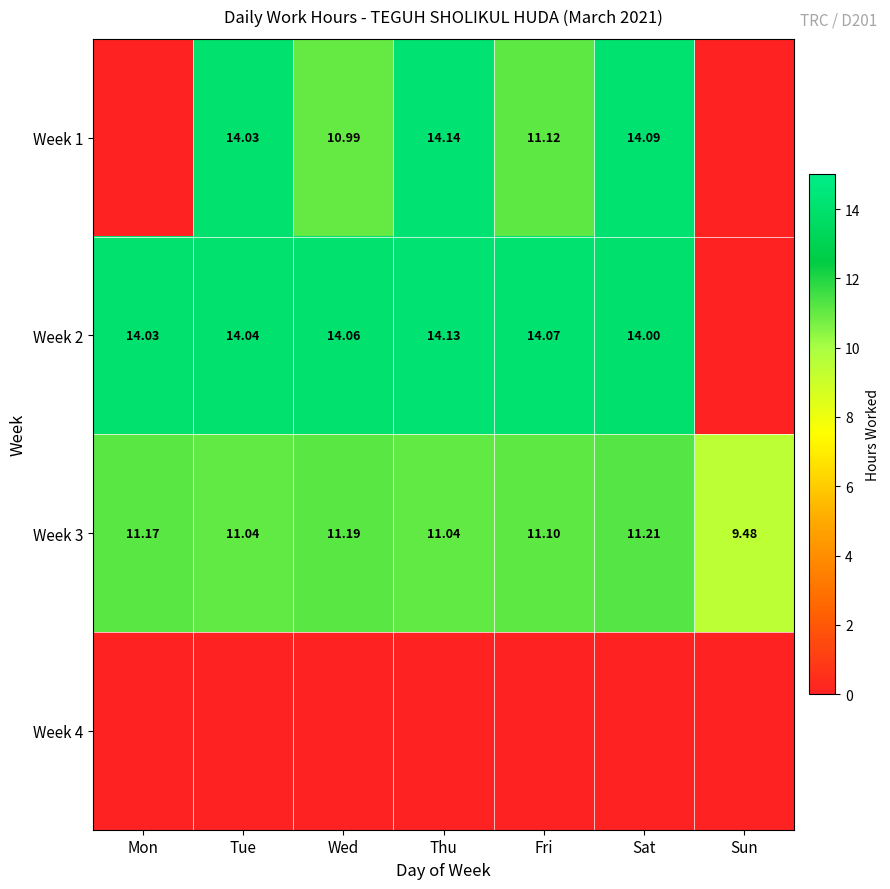

At which label does Week 3 reach its peak?

Sat